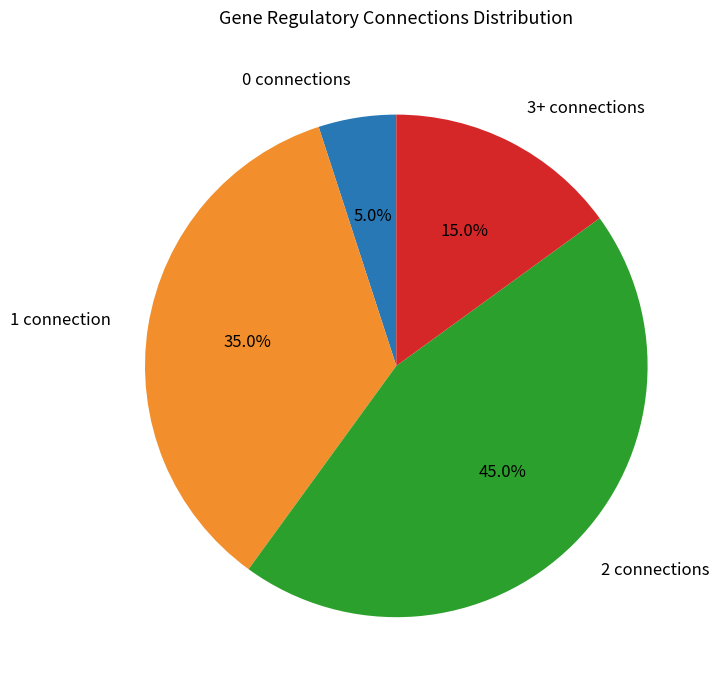

Is there any slice that represents more than half of the pie?

No